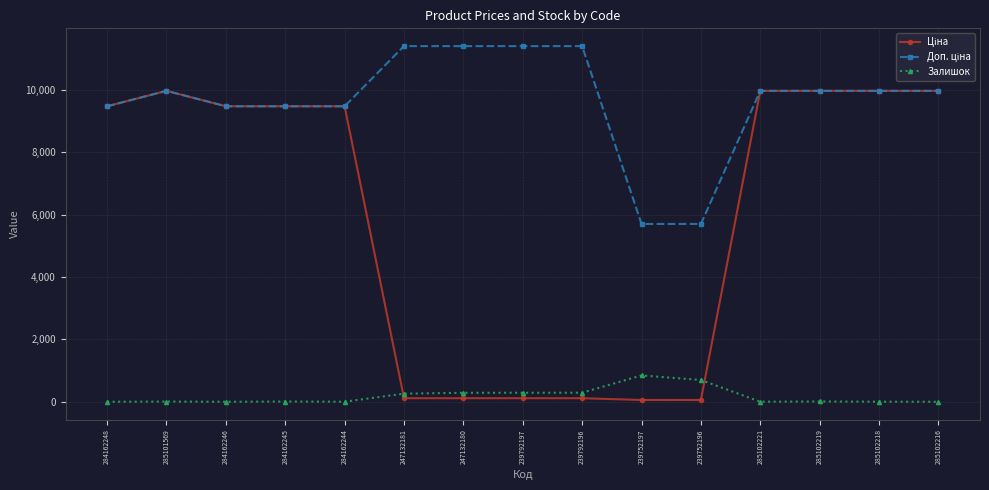

The value of Залишок at 284162246 is 0.0. True or false?

True